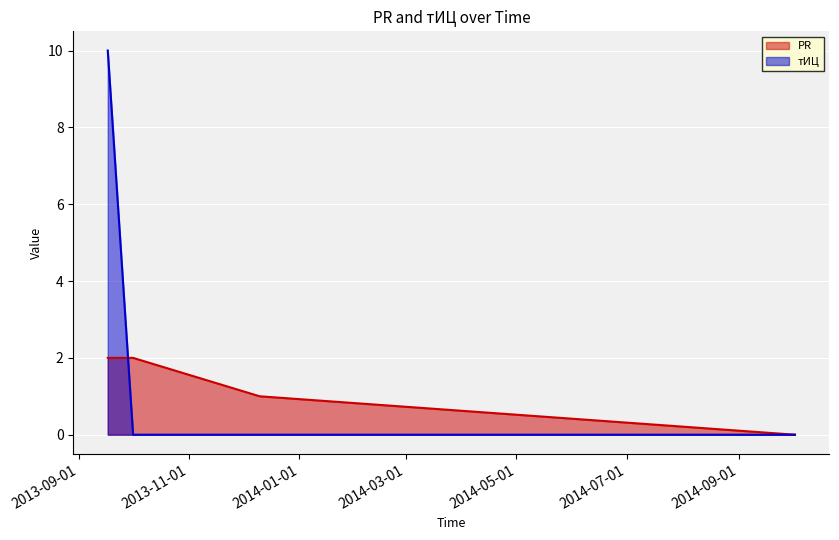

What is the total value across all series at 2013-10-01?

2